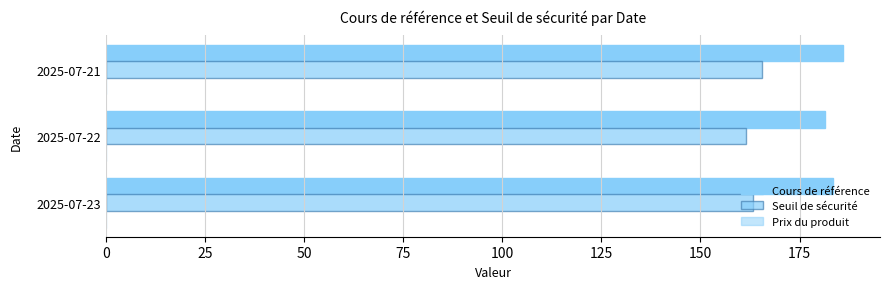

Reading left to right, list all the values displayed in this chart.

Cours de référence: 183.4	181.3	186.0
Seuil de sécurité: 163.2	161.4	165.6
Prix du produit: 0.2	0.2	0.2